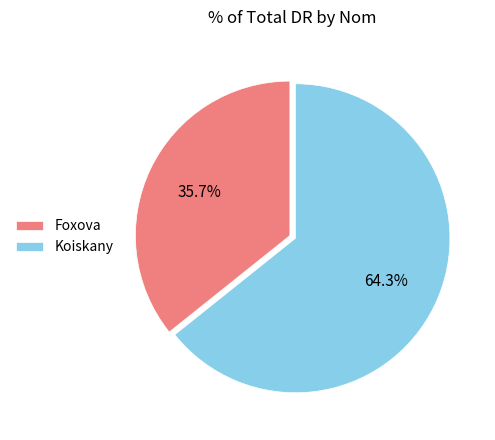

Count the number of slices in the pie.

2